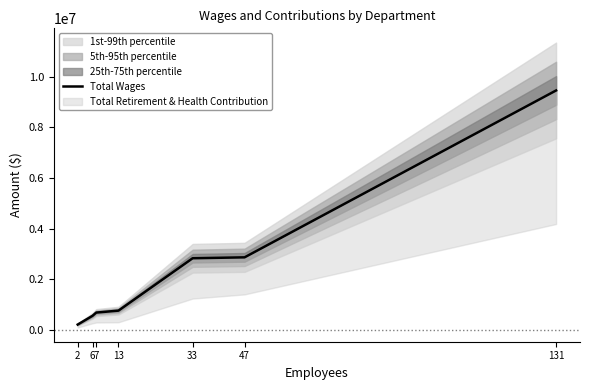

The value at 13 is 1204950. True or false?

False